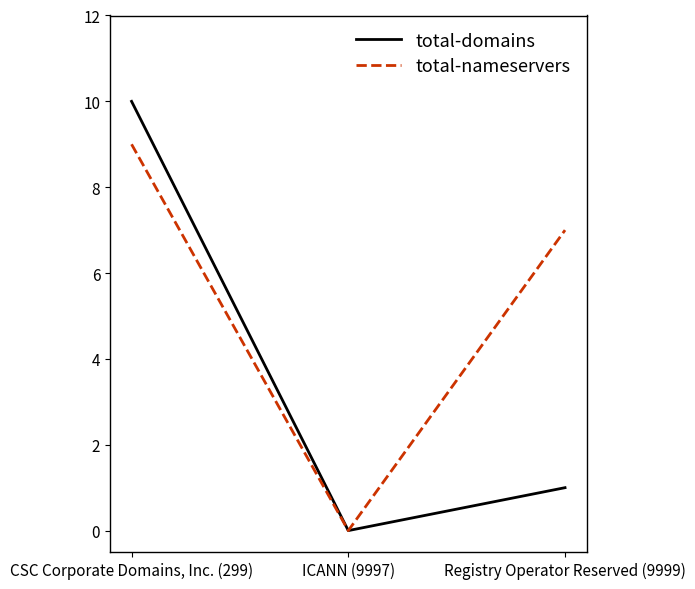

How many lines are shown in the chart?

2